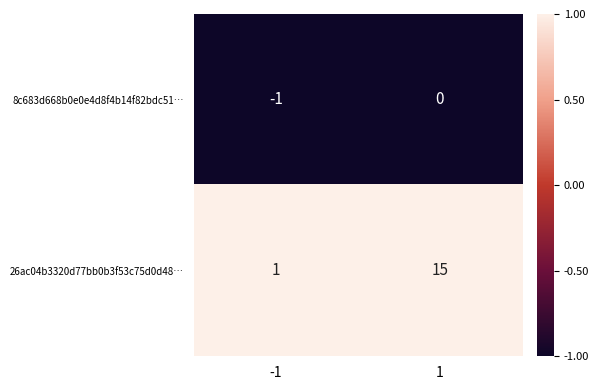

Which series has the largest total across all categories?

26ac04b3320d77bb0b3f53c75d0d48…